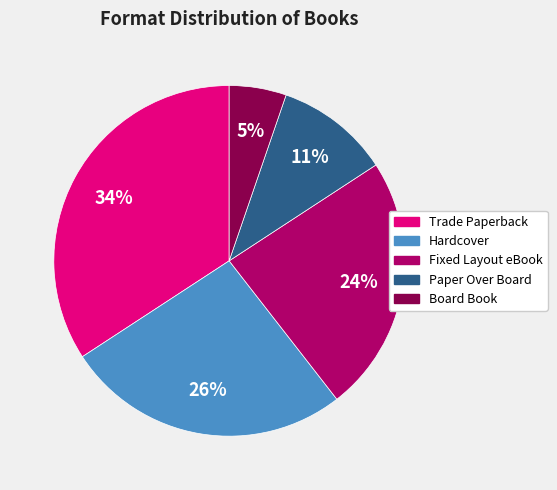

Do Board Book and Paper Over Board together represent more than half of the pie?

No